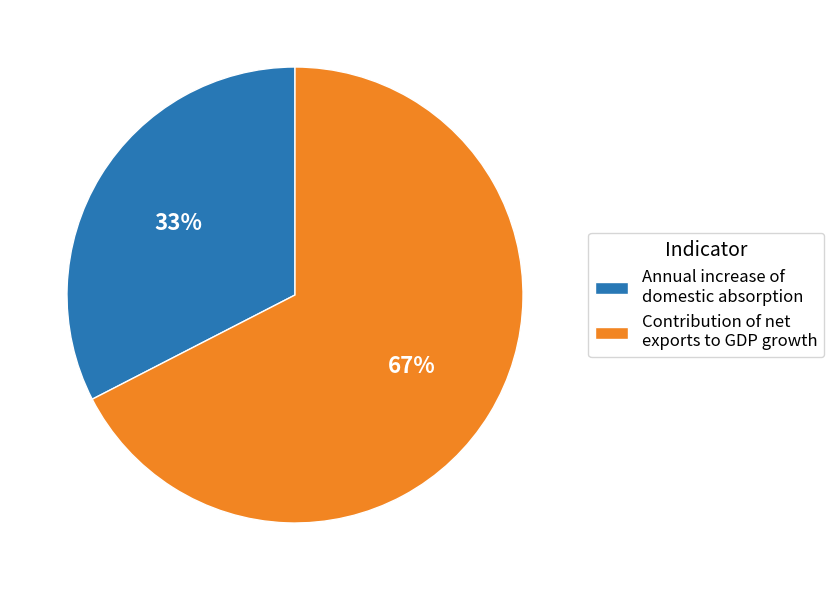

Which slice represents more than half of the pie?

Contribution of net exports to GDP growth